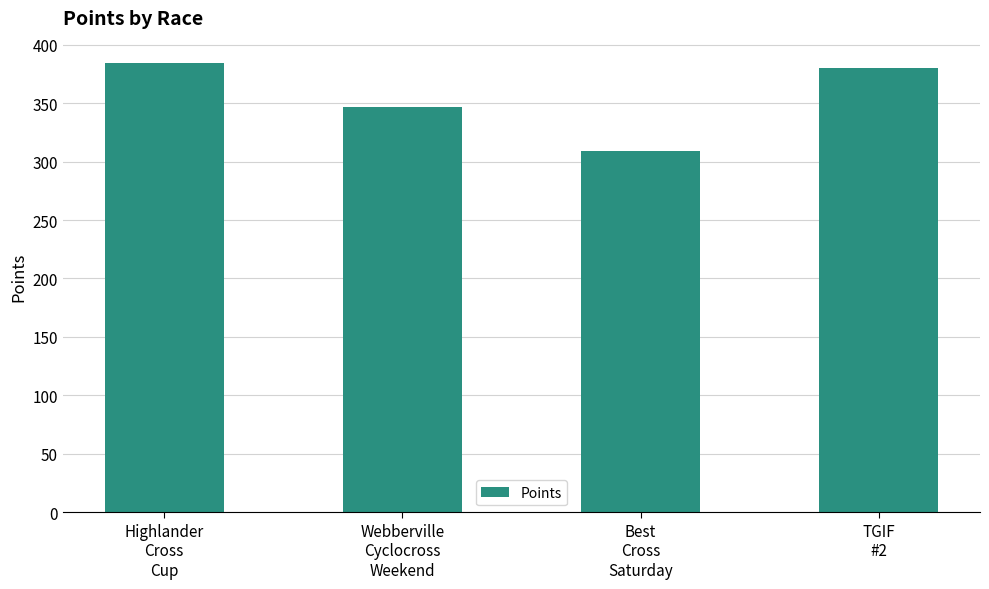

Which has a higher value, Best
Cross
Saturday or TGIF
#2?

TGIF
#2